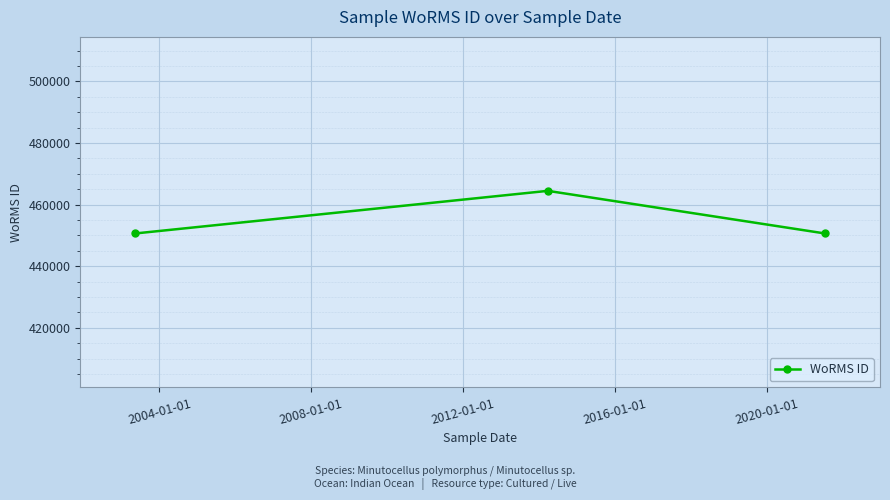

Count the number of categories in the chart.

3